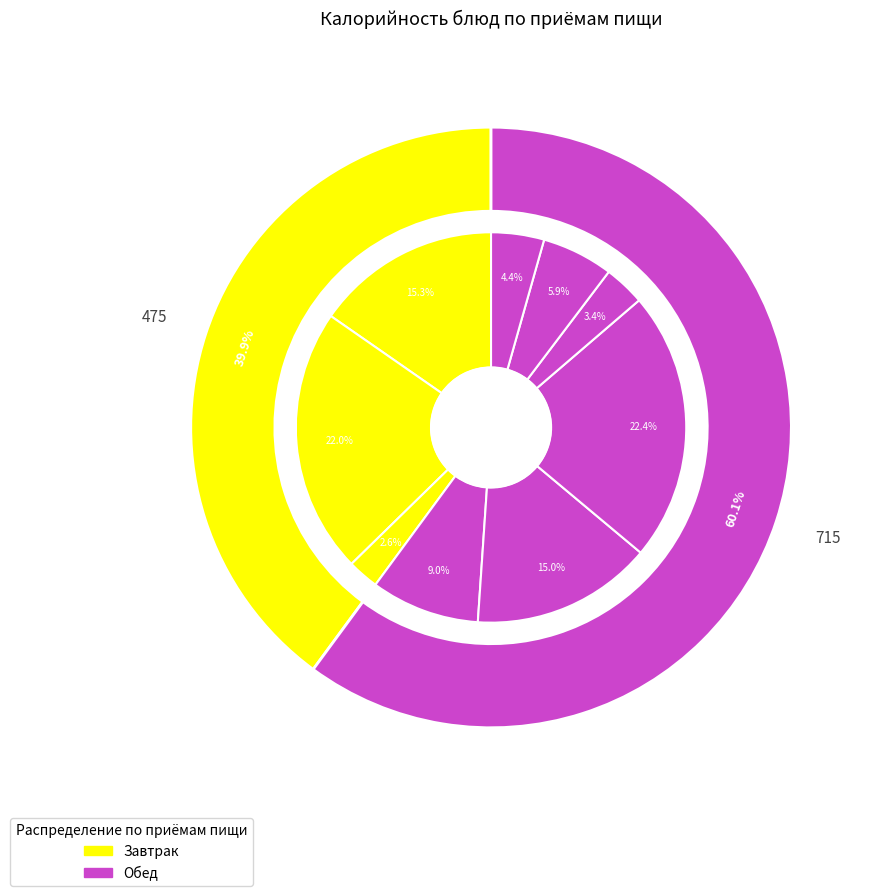

What is the smallest slice in the pie chart?

Чай с лимоном